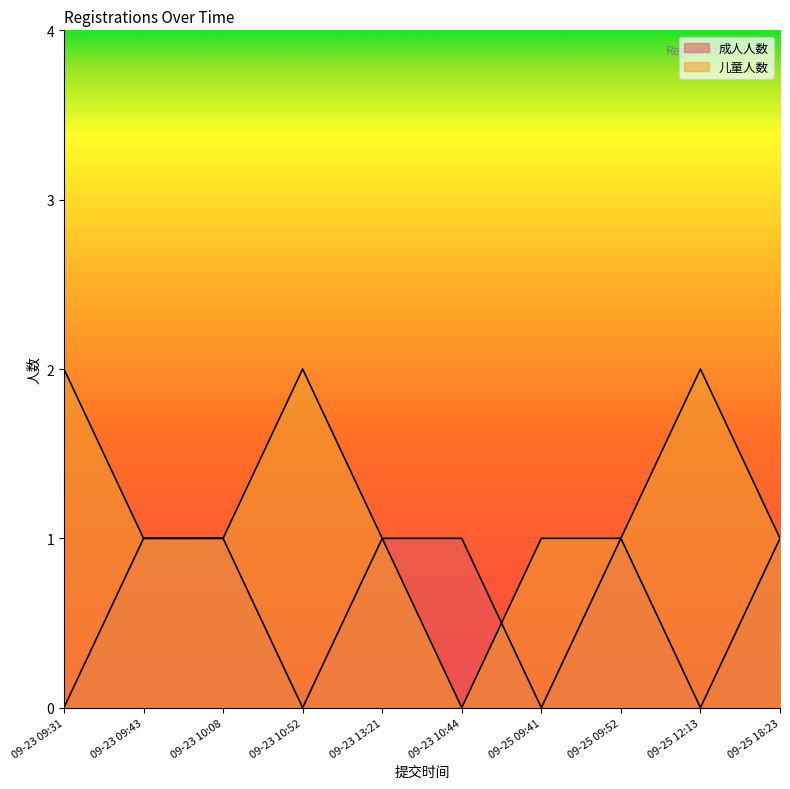

How many times do 成人人数 and 儿童人数 cross each other?

1